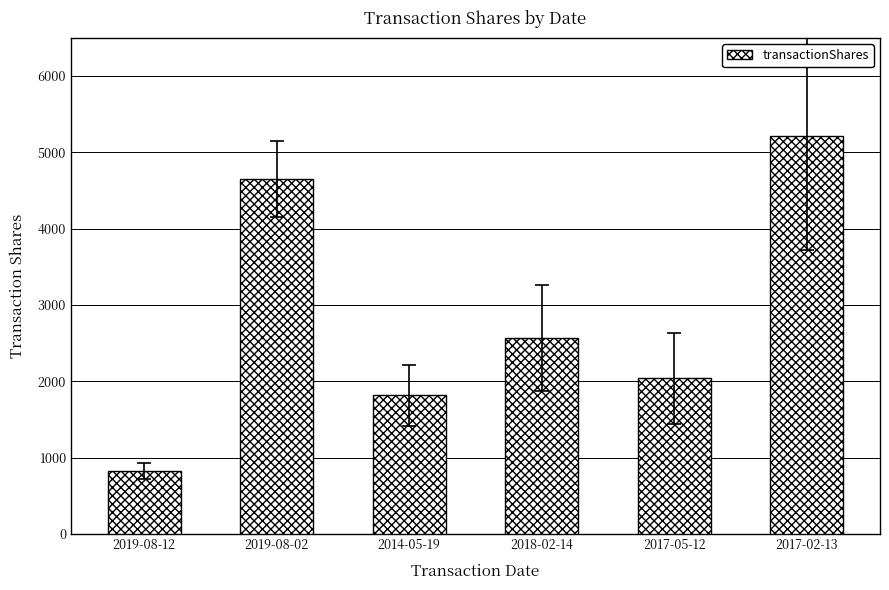

What is the ratio of the value at 2019-08-12 to the value at 2019-08-02?

0.2